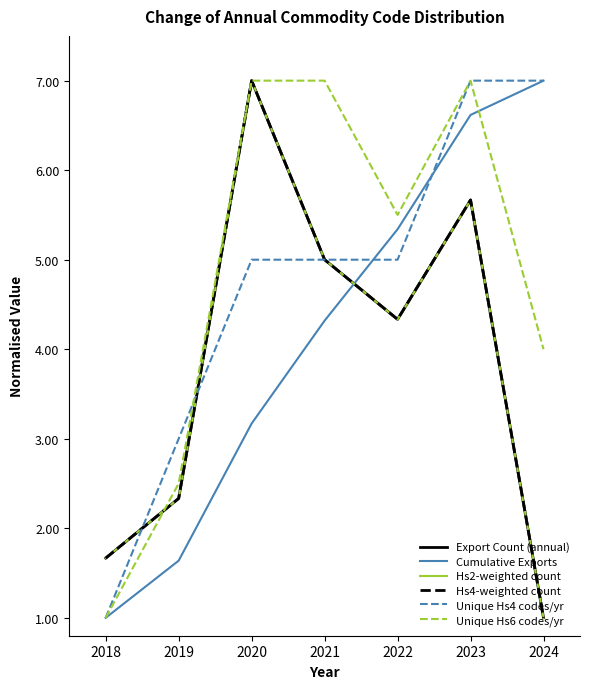

Does the chart display data point markers on the line(s)?

No